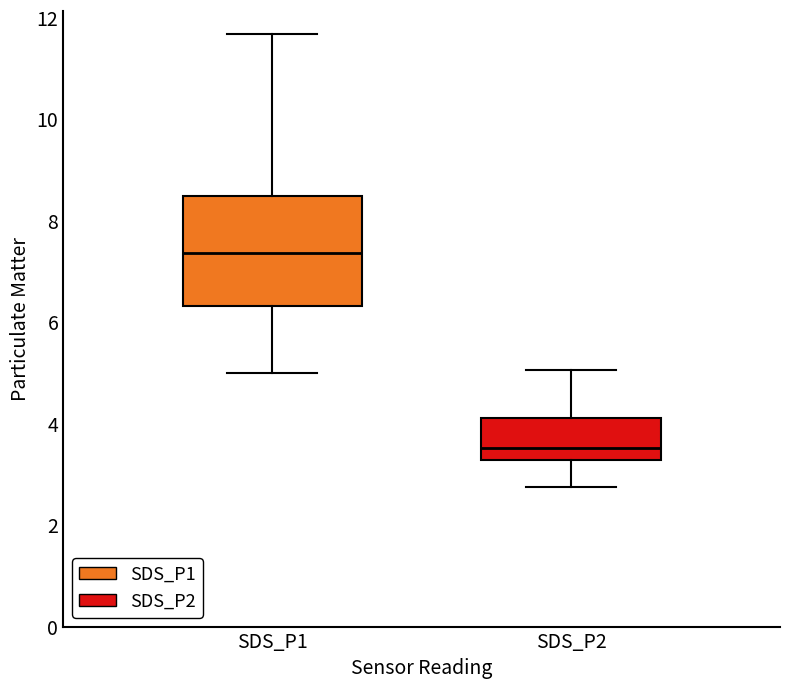

Comparing the boxes themselves (not the whiskers), which one is the tallest?

SDS_P1